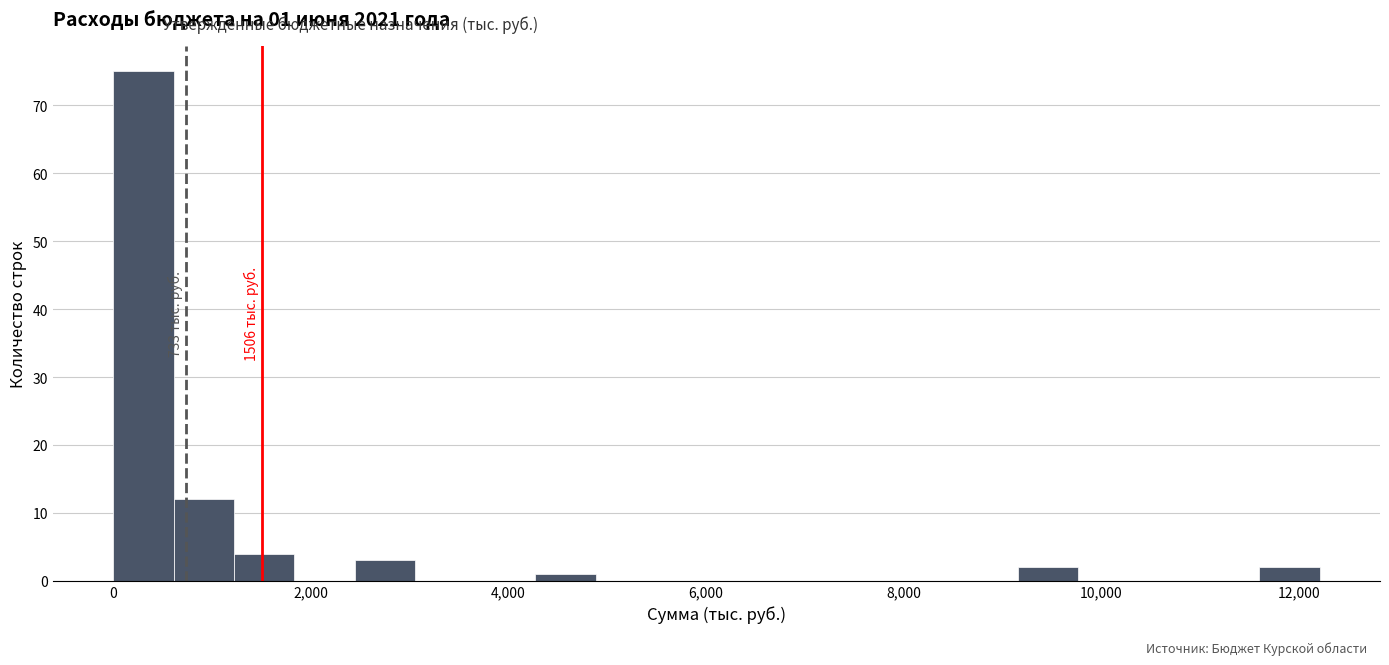

Around what value on the x-axis is the tallest bar? Give the approximate position of its centre, as read against the axis.

400